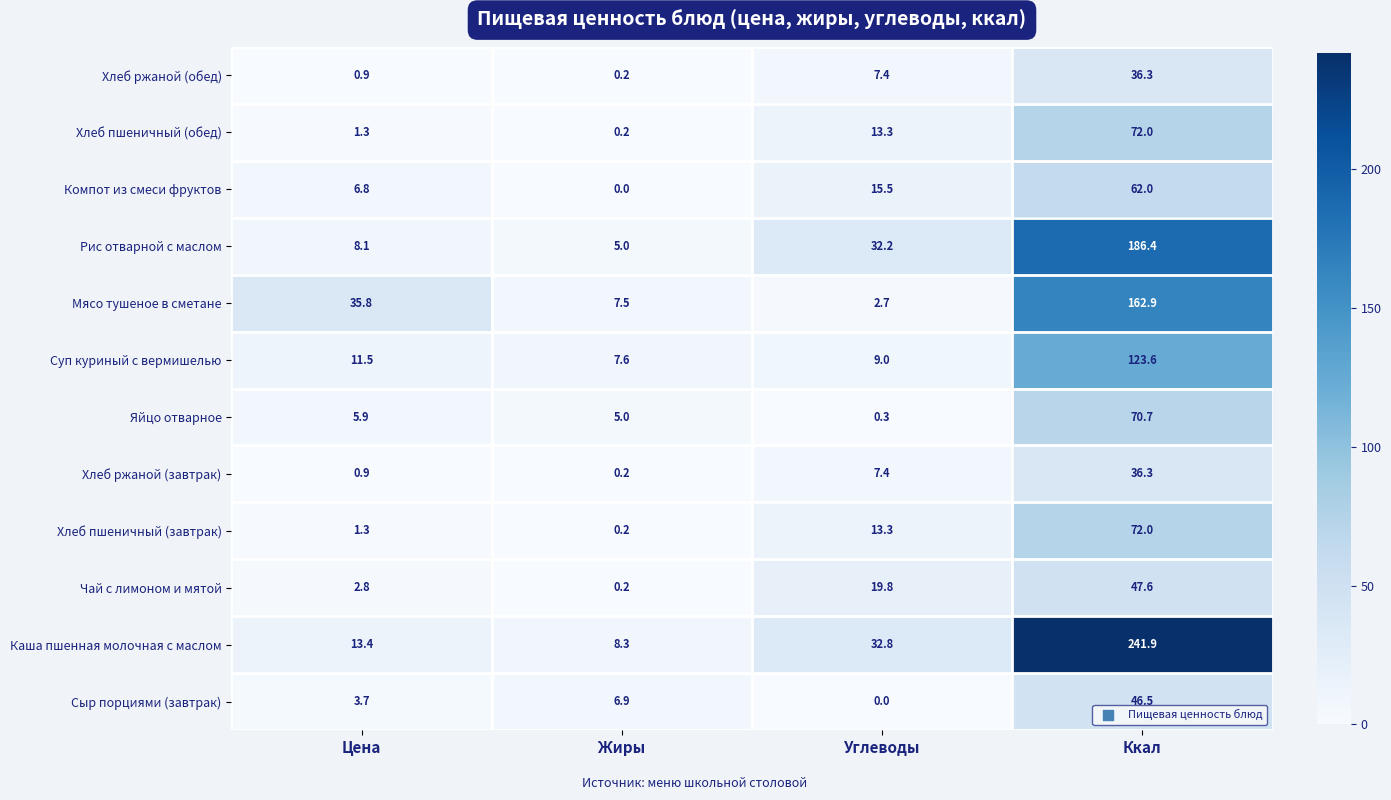

Which series has the largest total across all categories?

Каша пшенная молочная с маслом